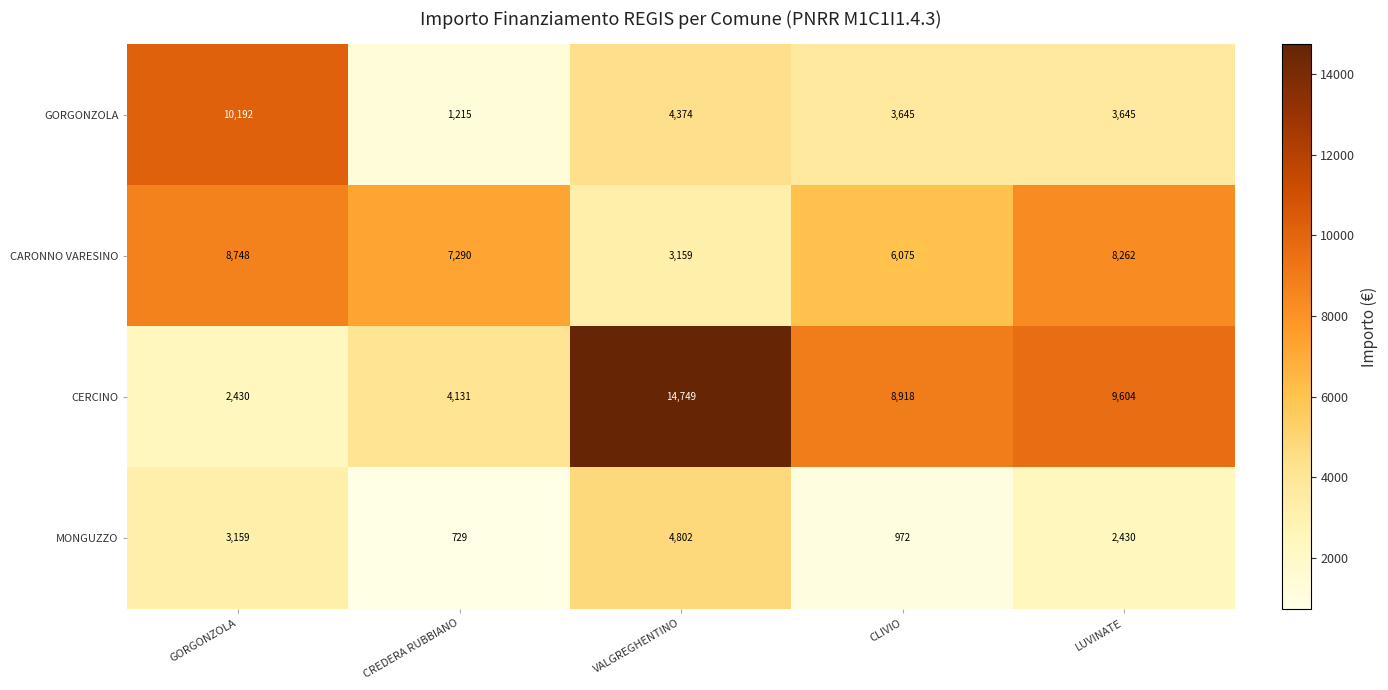

Which label corresponds to the largest value in the chart?

VALGREGHENTINO